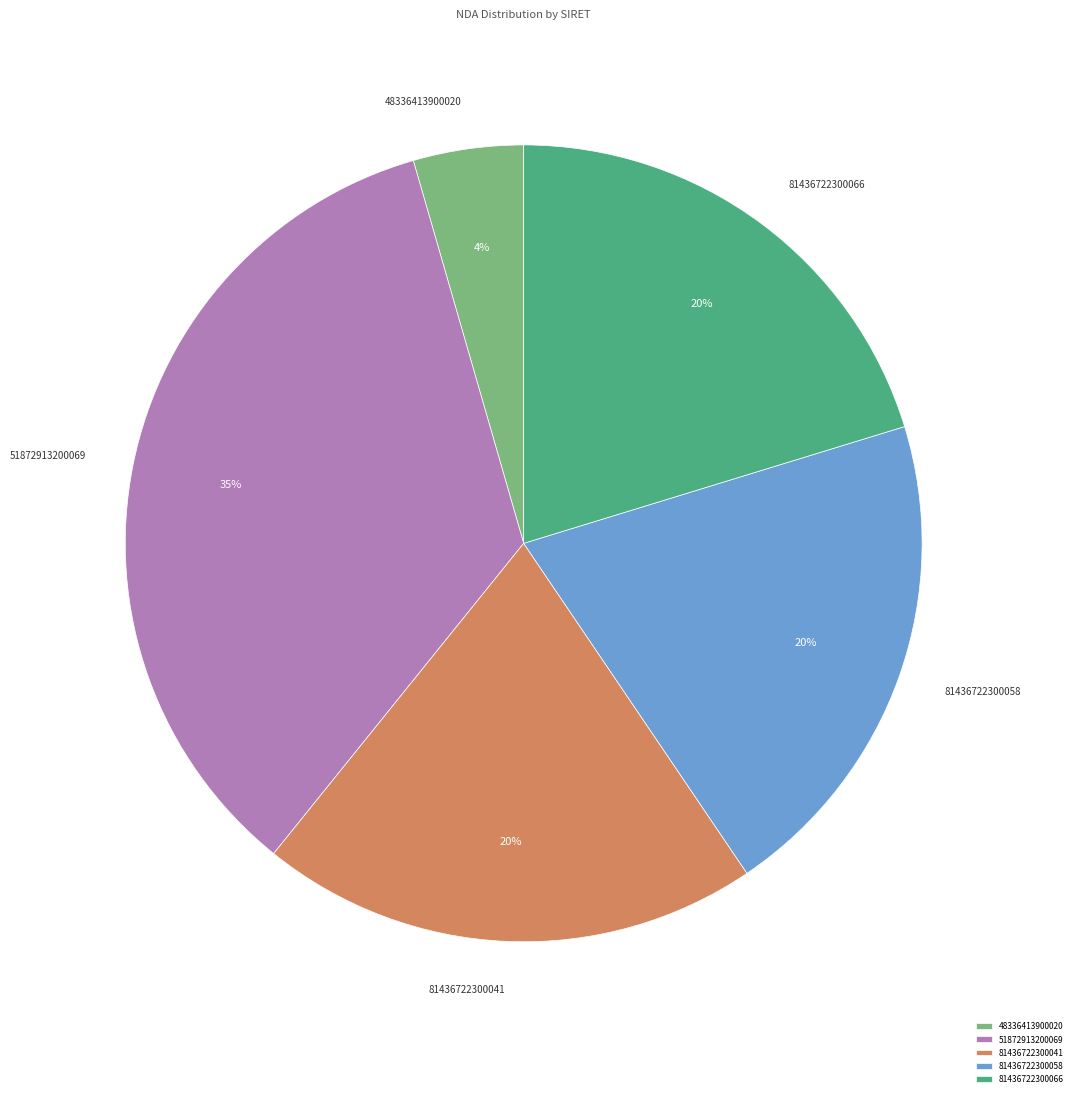

Is there a majority slice in this chart?

No